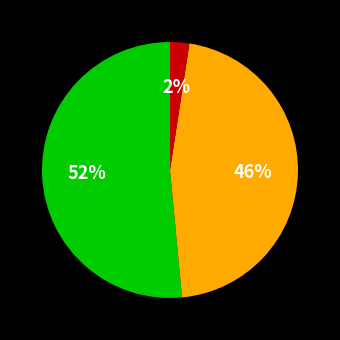

How many segments does this pie chart have?

3